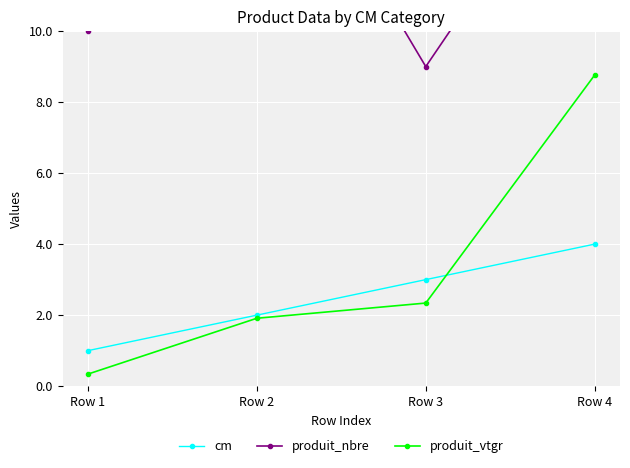

At which category is the sum across all series the highest?

Row 4